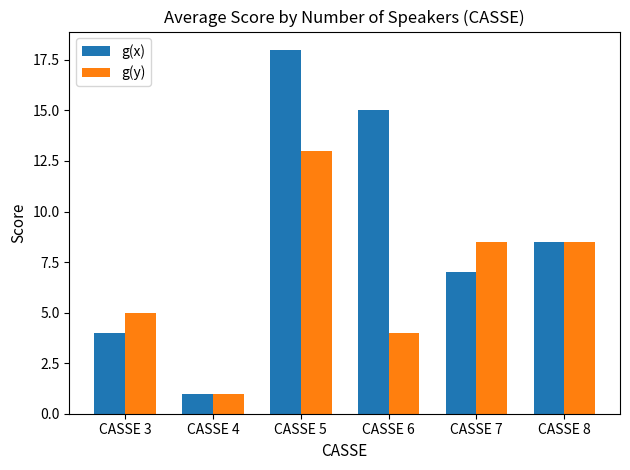

Which series has the largest total across all categories?

g(x)